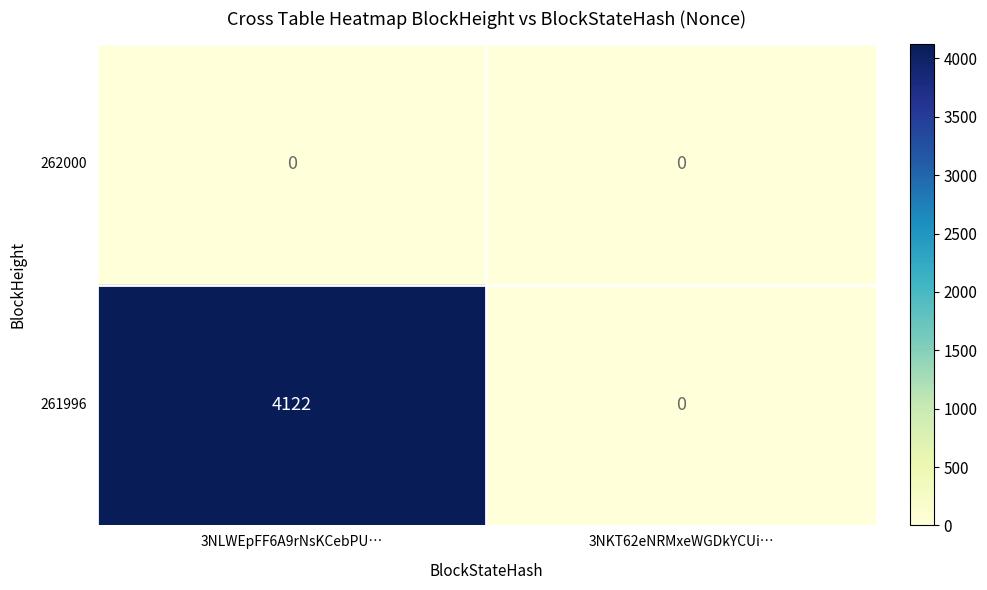

Count the number of categories in the chart.

2